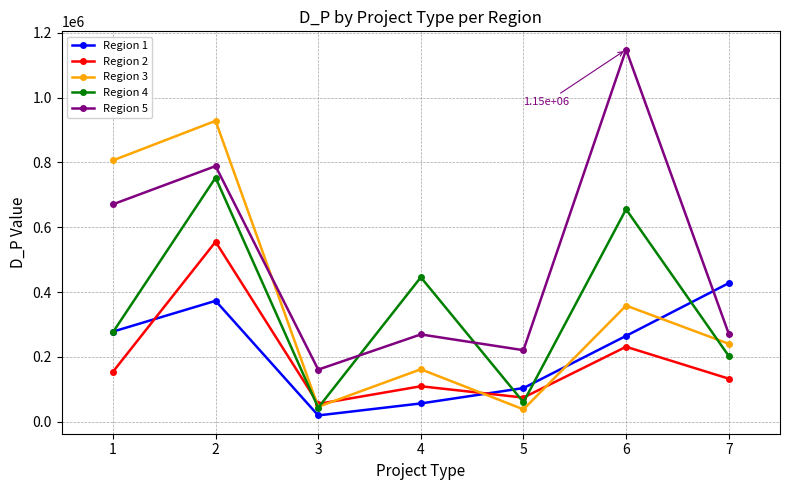

At which label does Region 1 reach its peak?

7